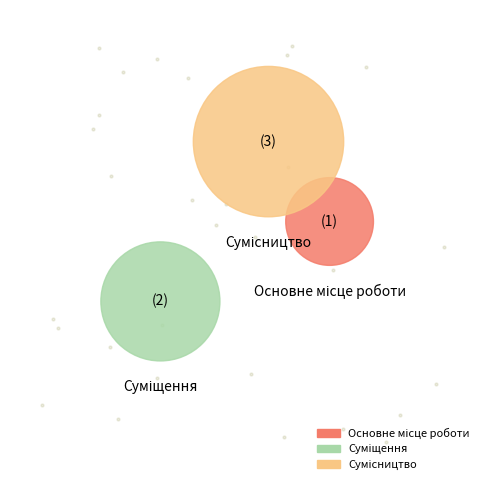

To the nearest percent, what percentage of the pie is Сумісництво?

50%